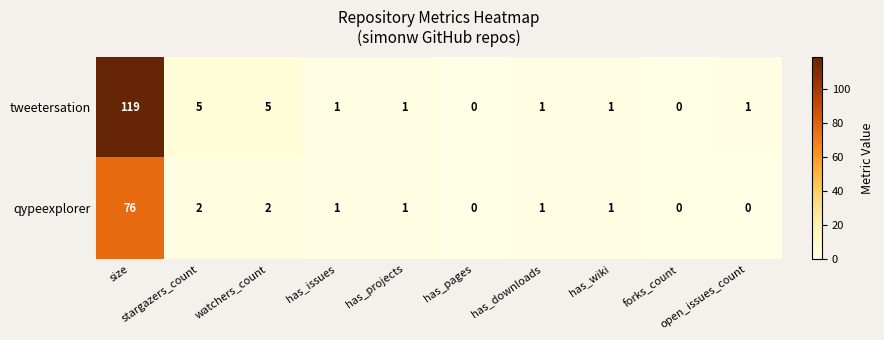

List the series in order of their peak value, highest first.

tweetersation, qypeexplorer